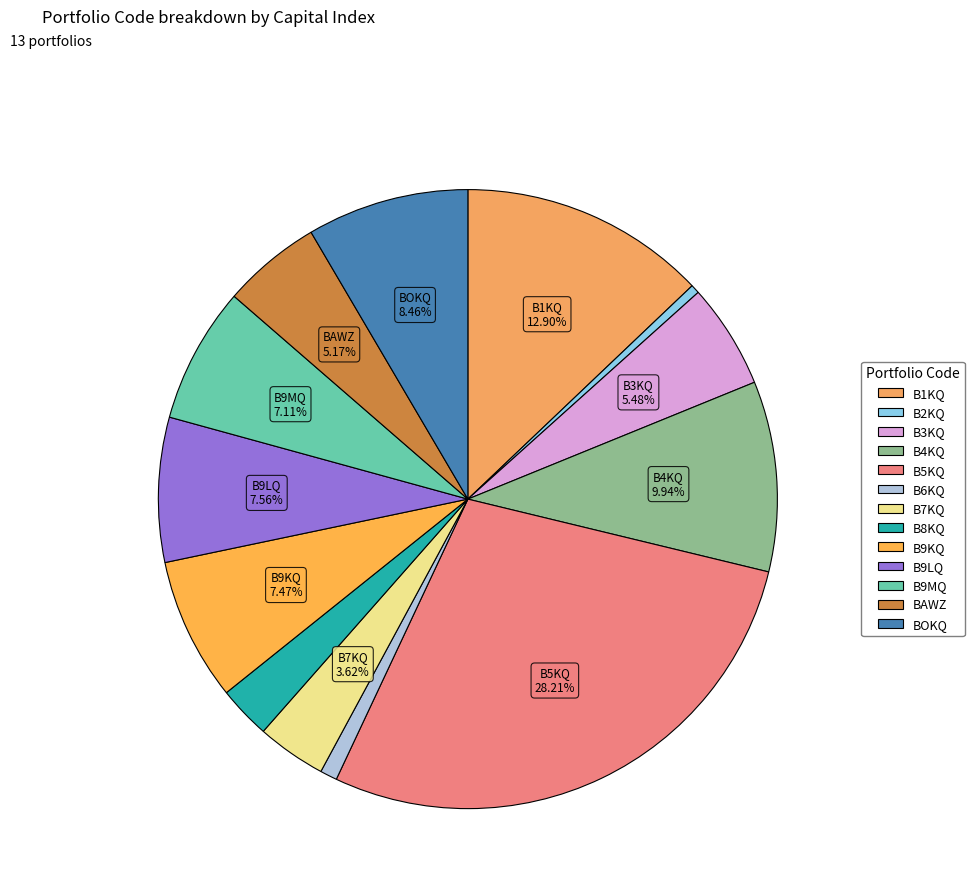

What is the change in value from B6KQ to B9LQ?

+11699.4